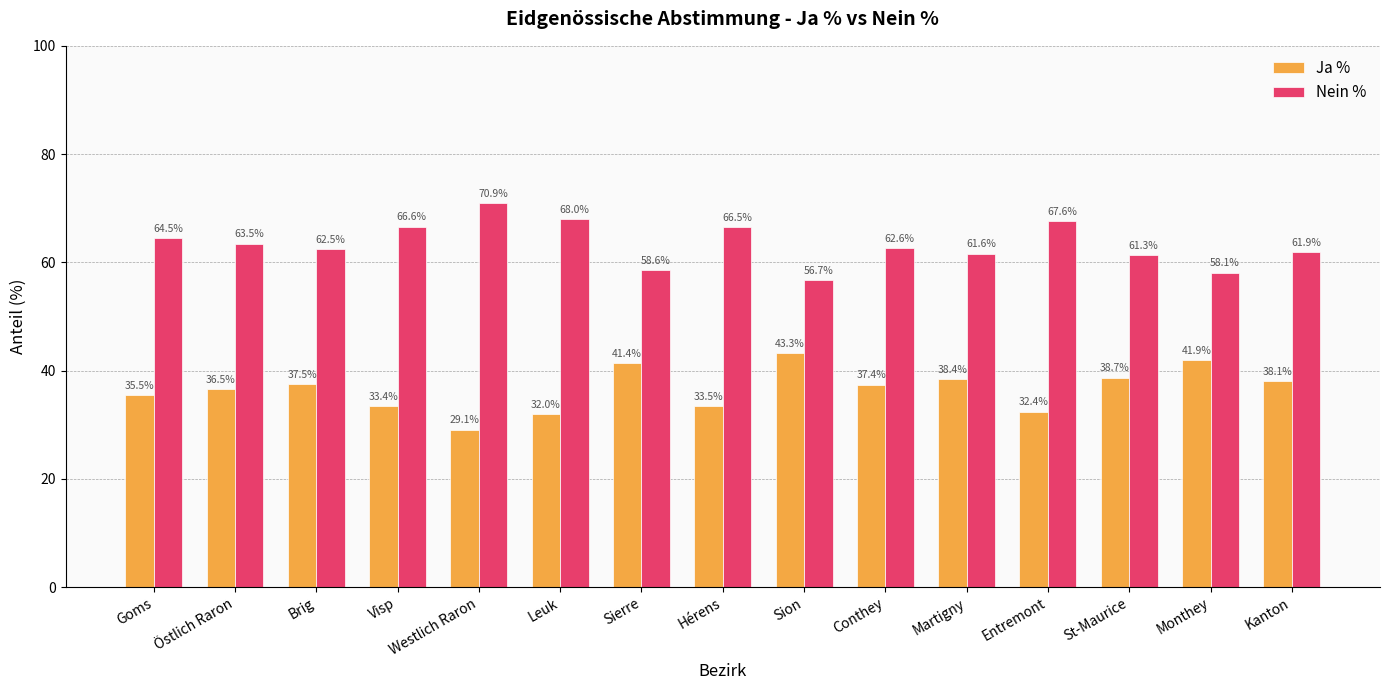

Rank the series by their maximum value, from highest to lowest.

Nein %, Ja %